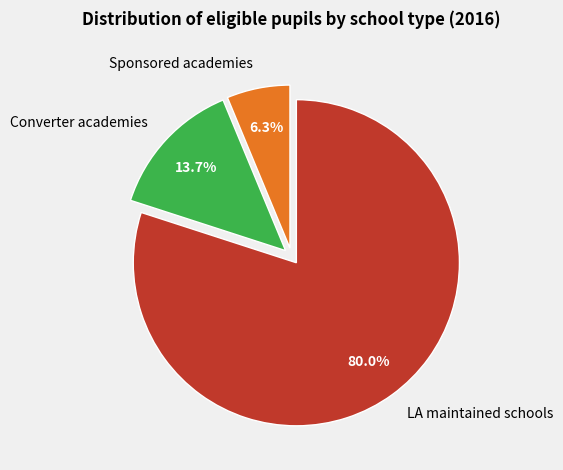

Between Sponsored academies and LA maintained schools, which is larger?

LA maintained schools